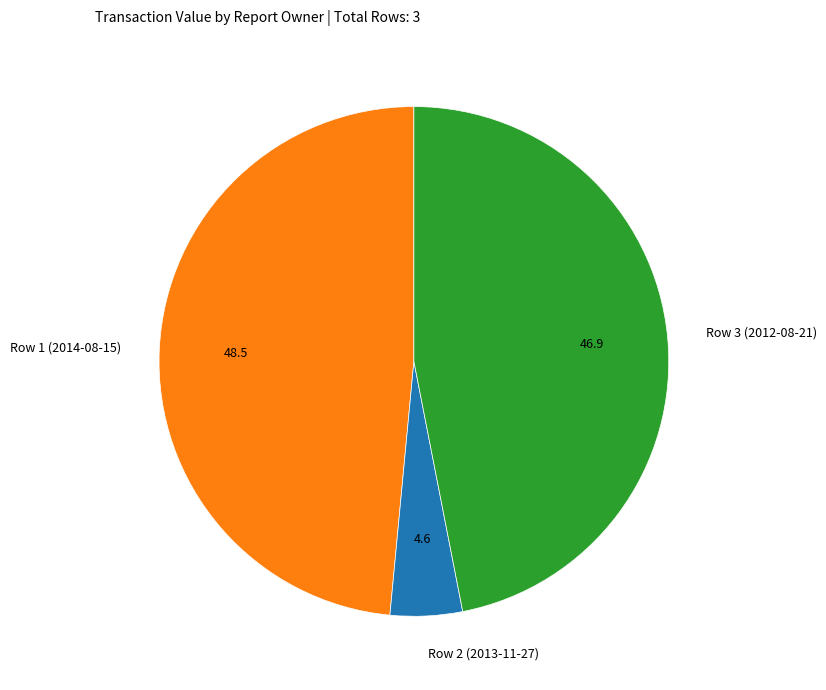

How many segments does this pie chart have?

3